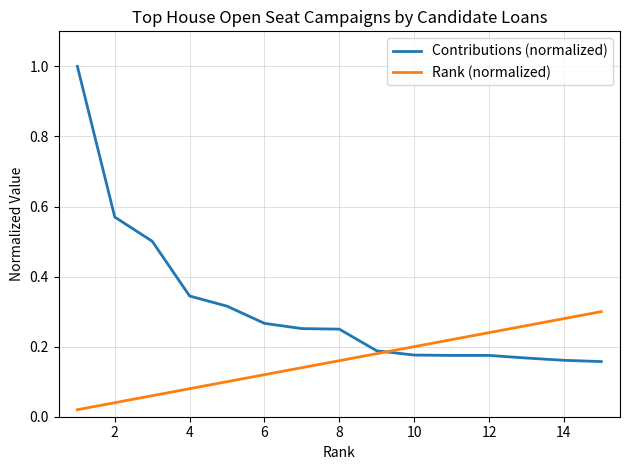

Rank the series by their maximum value, from lowest to highest.

Rank (normalized), Contributions (normalized)